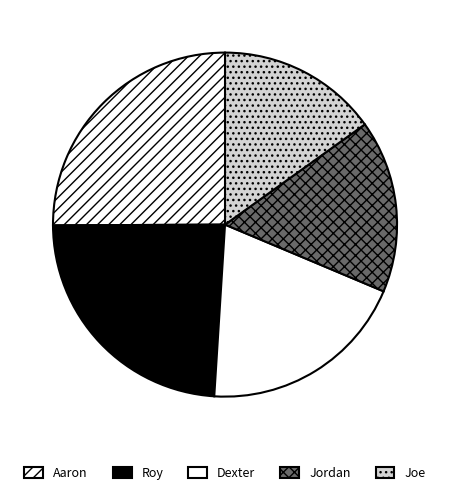

To the nearest percent, what is the combined percentage of Roy and Aaron?

49%